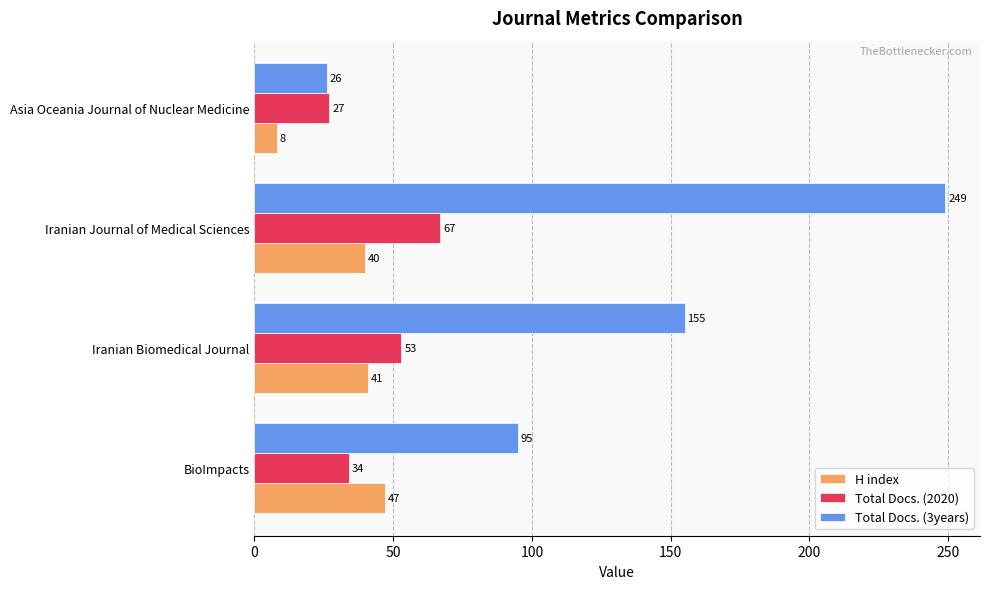

List the labels in order of Total Docs. (3years) value, smallest first.

Asia Oceania Journal of Nuclear Medicine, BioImpacts, Iranian Biomedical Journal, Iranian Journal of Medical Sciences